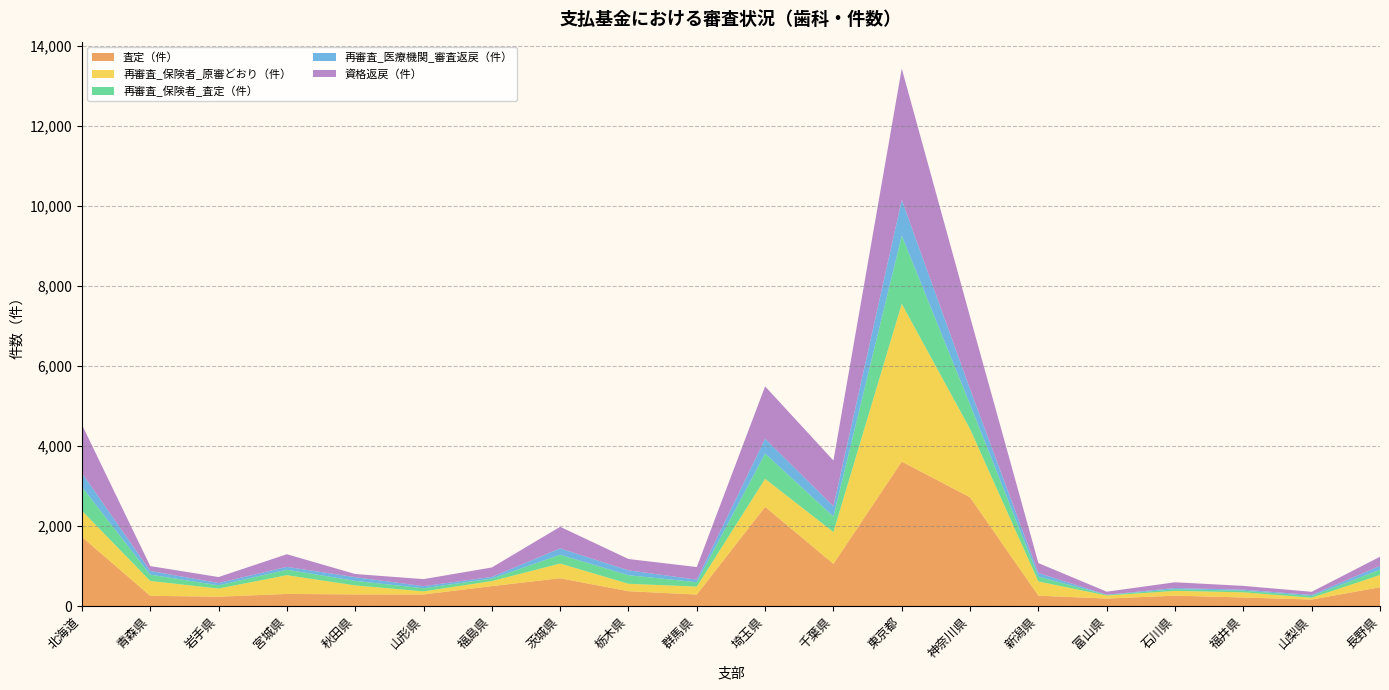

At which category is the sum across all series the highest?

東京都